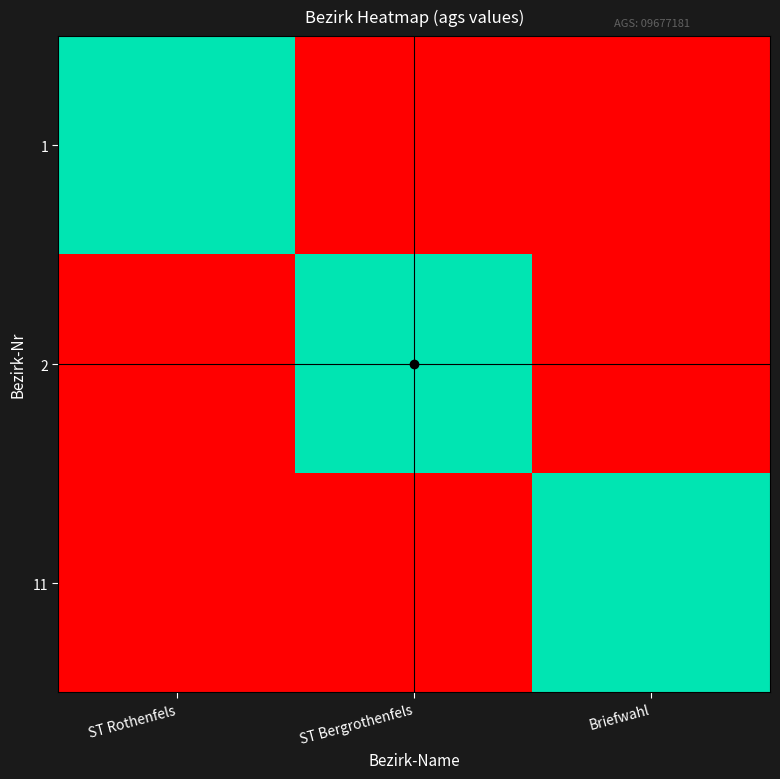

Rank the series at ST Rothenfels from highest to lowest value.

1, 2, 11